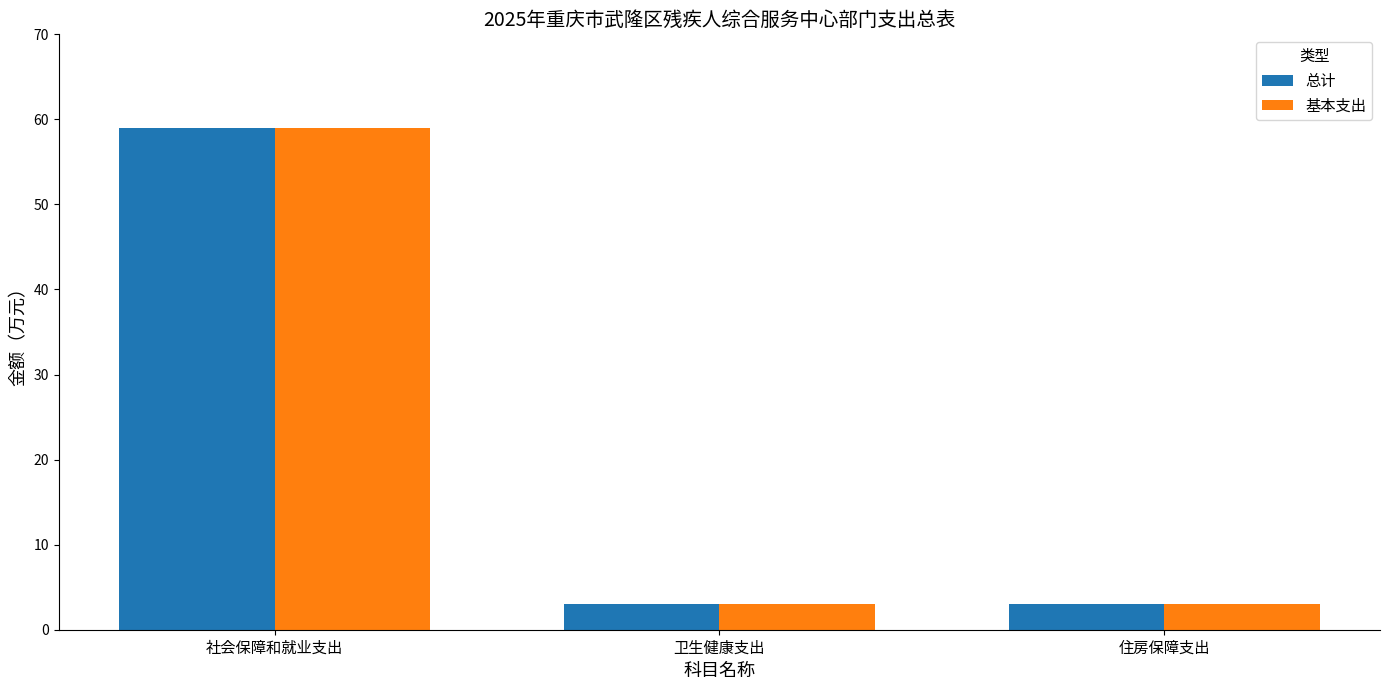

How many groups of bars are there?

3